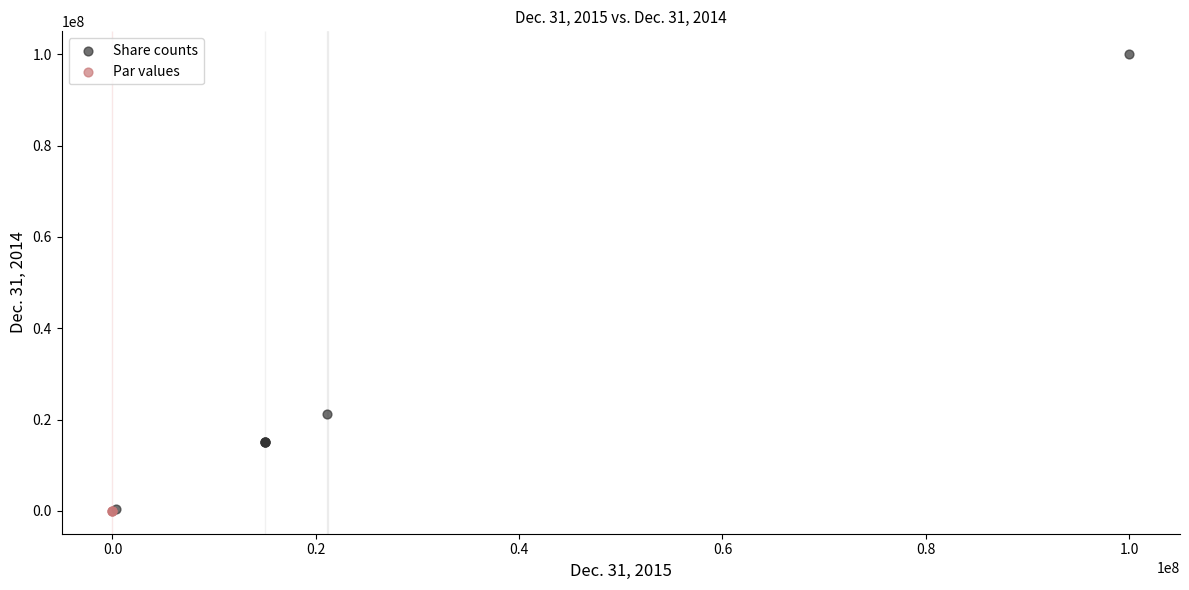

Which series contains the highest Y value?

Share counts